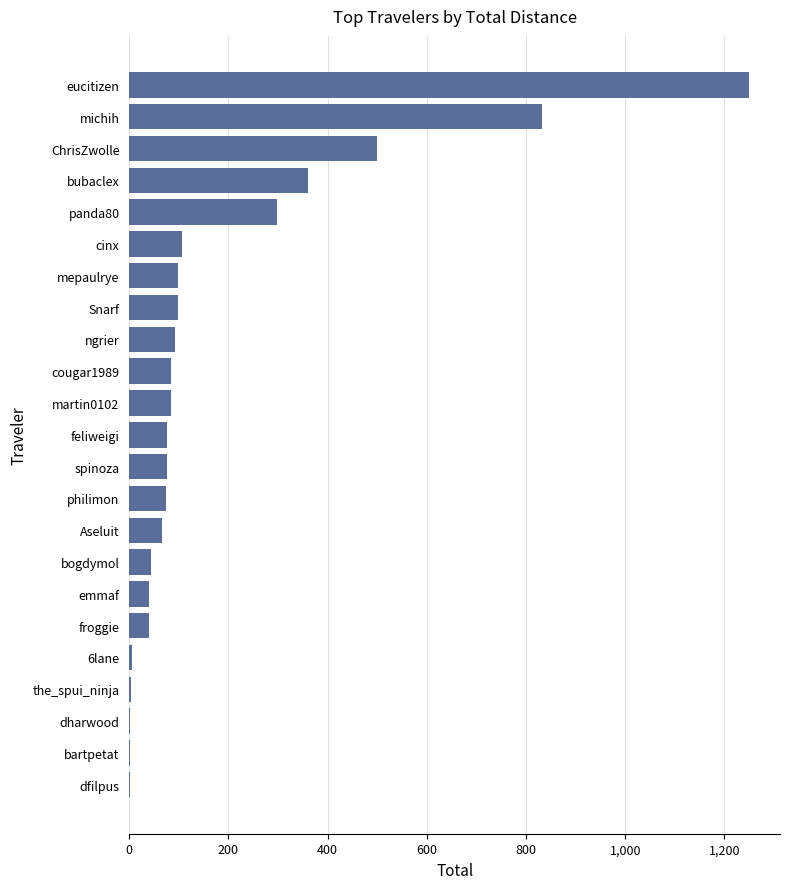

The value at bubaclex is 360.4. True or false?

True